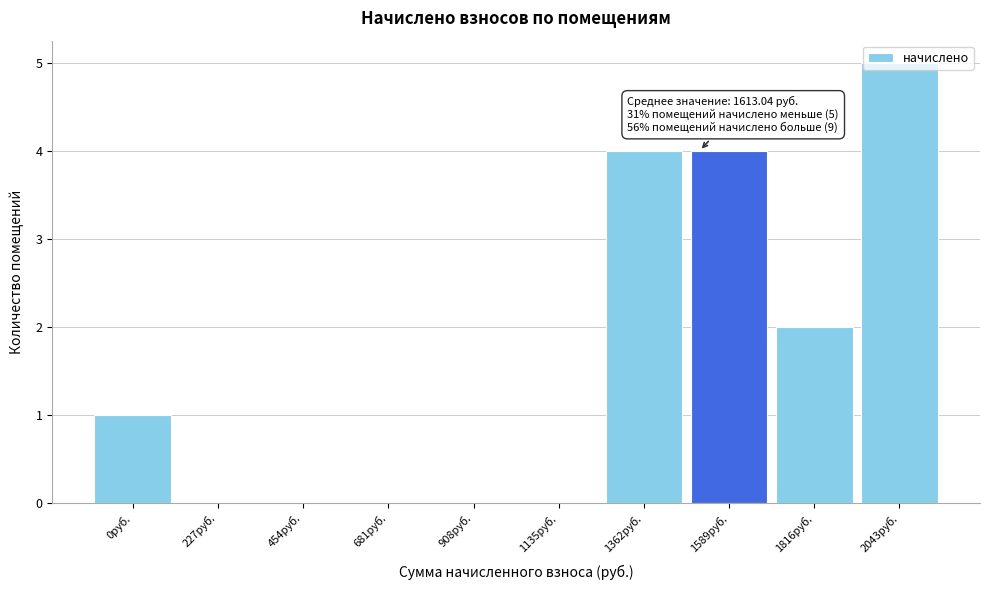

Which category has the highest value across all series?

2043руб.